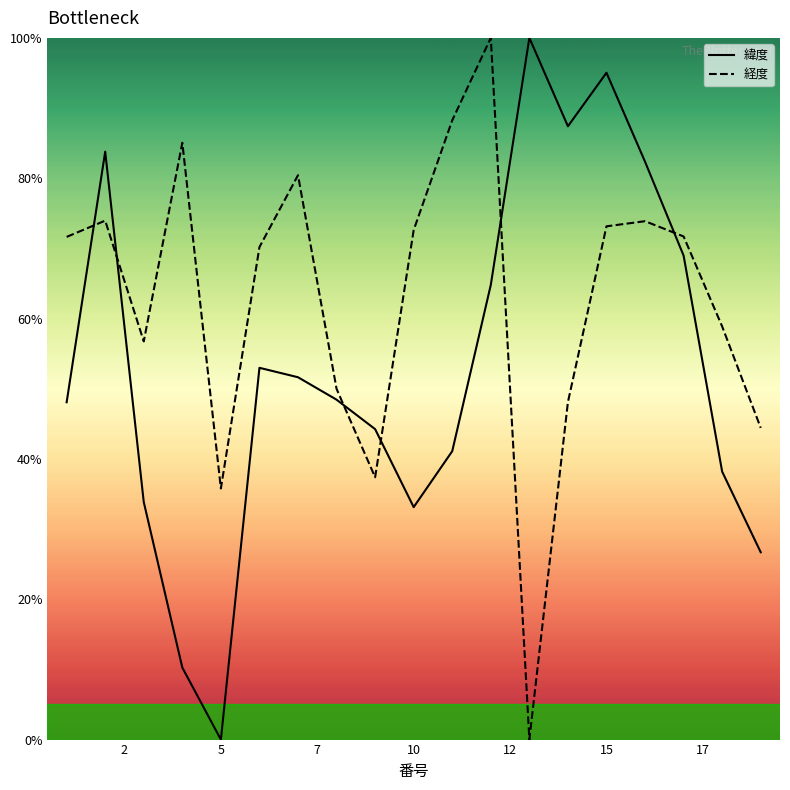

How many interior local peaks does the 緯度 series have?

4